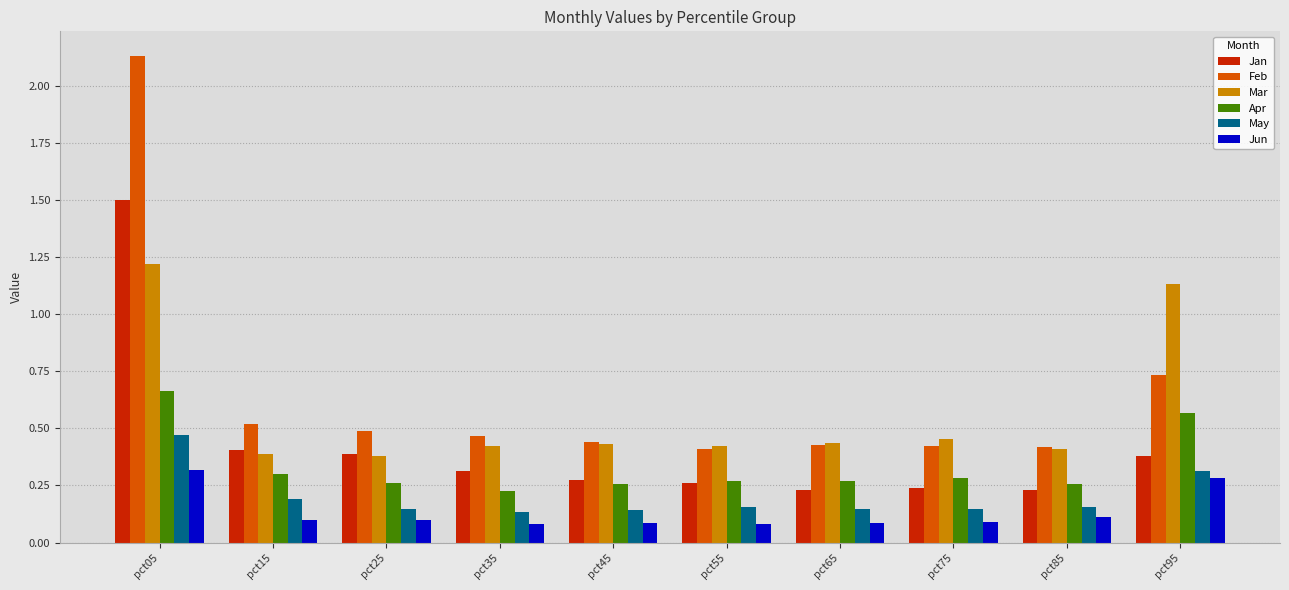

Which category has the highest value in the Jun series?

pct05